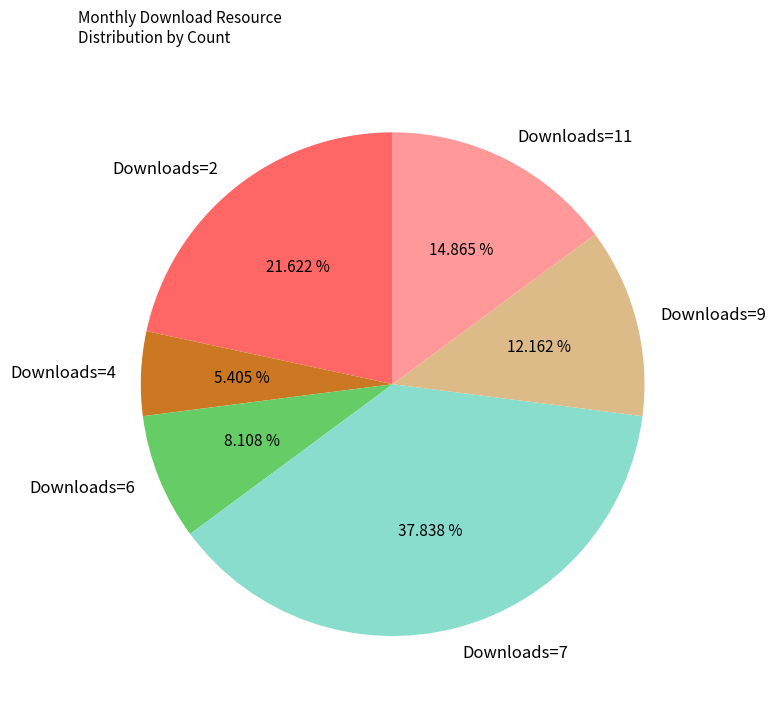

Which has a higher value, Downloads=2 or Downloads=4?

Downloads=2